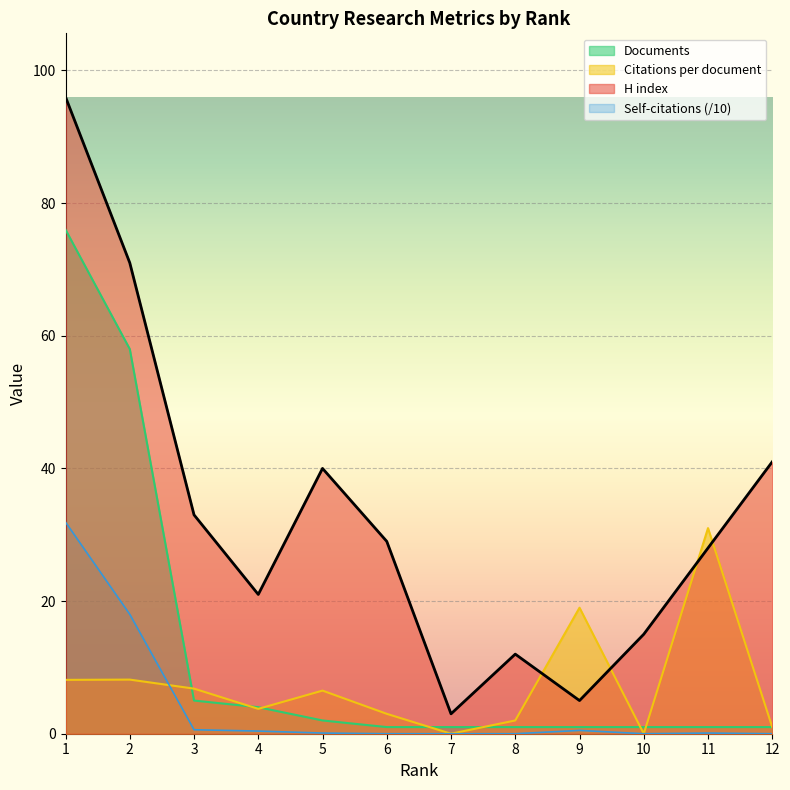

Is the value of Citations per document at 12 greater than the value of Self-citations at 9?

Yes